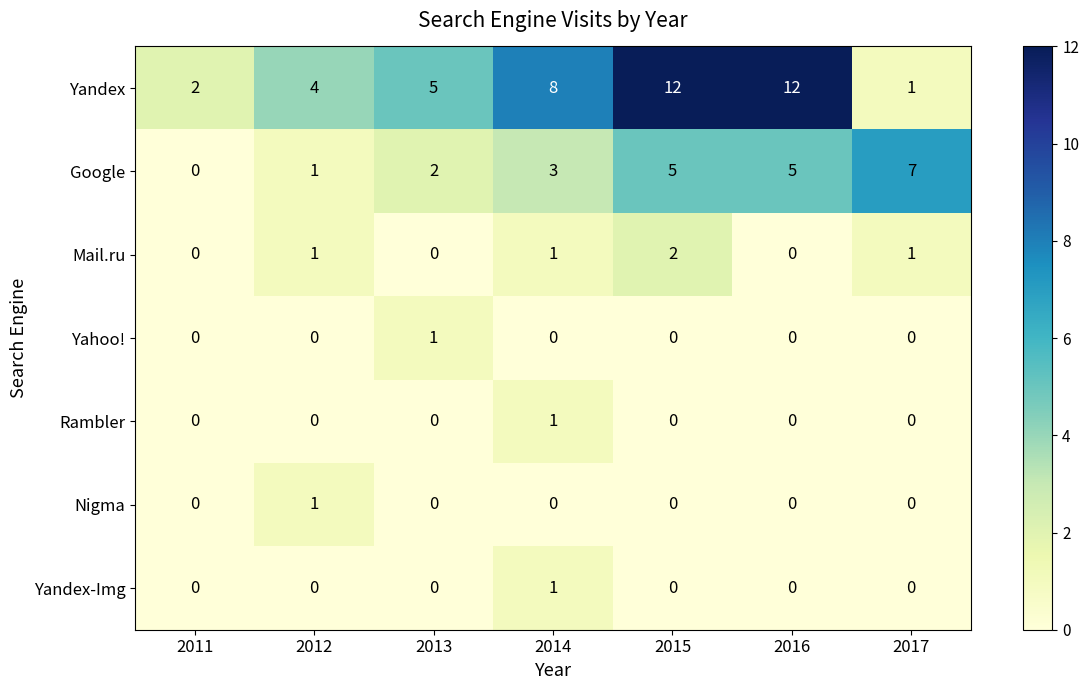

True or false: Nigma has a value of -1 at 2017.

False